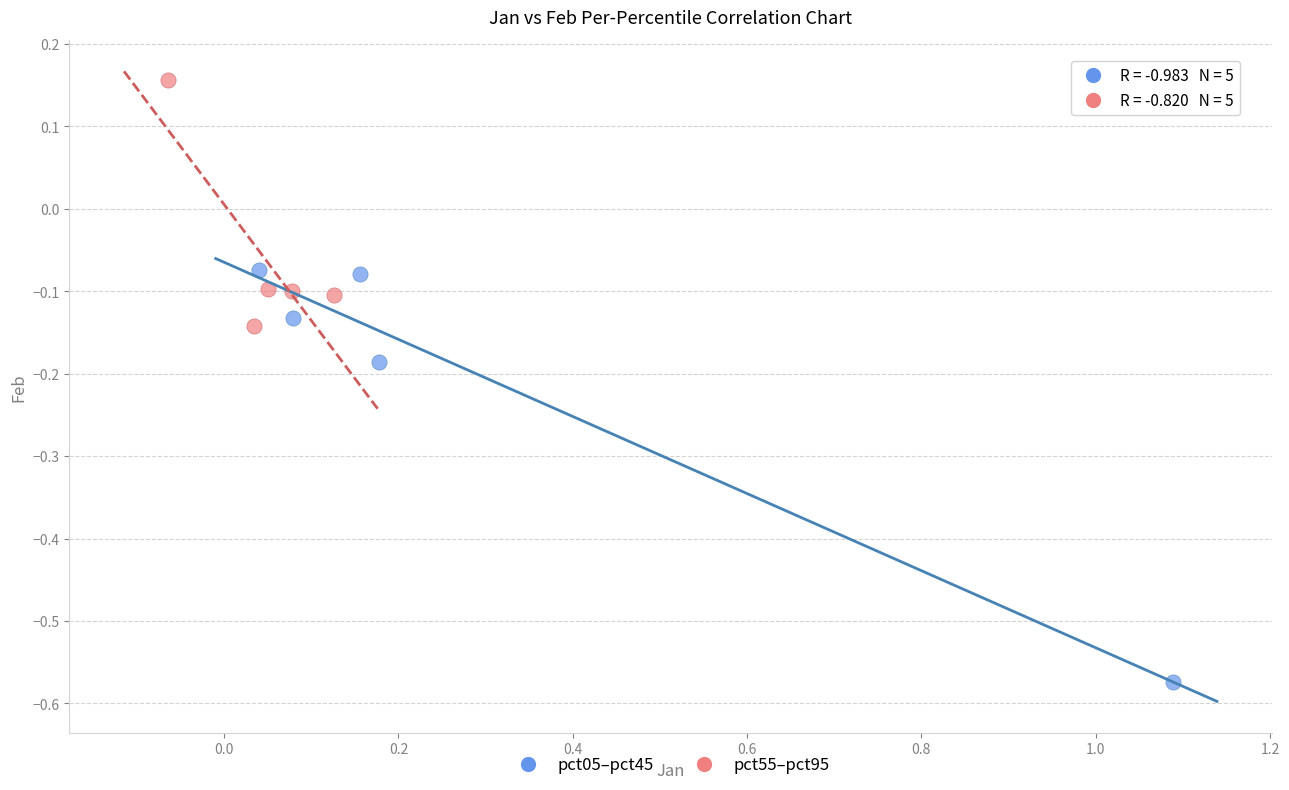

What are all the series names shown in the legend?

pct05–pct45, pct55–pct95